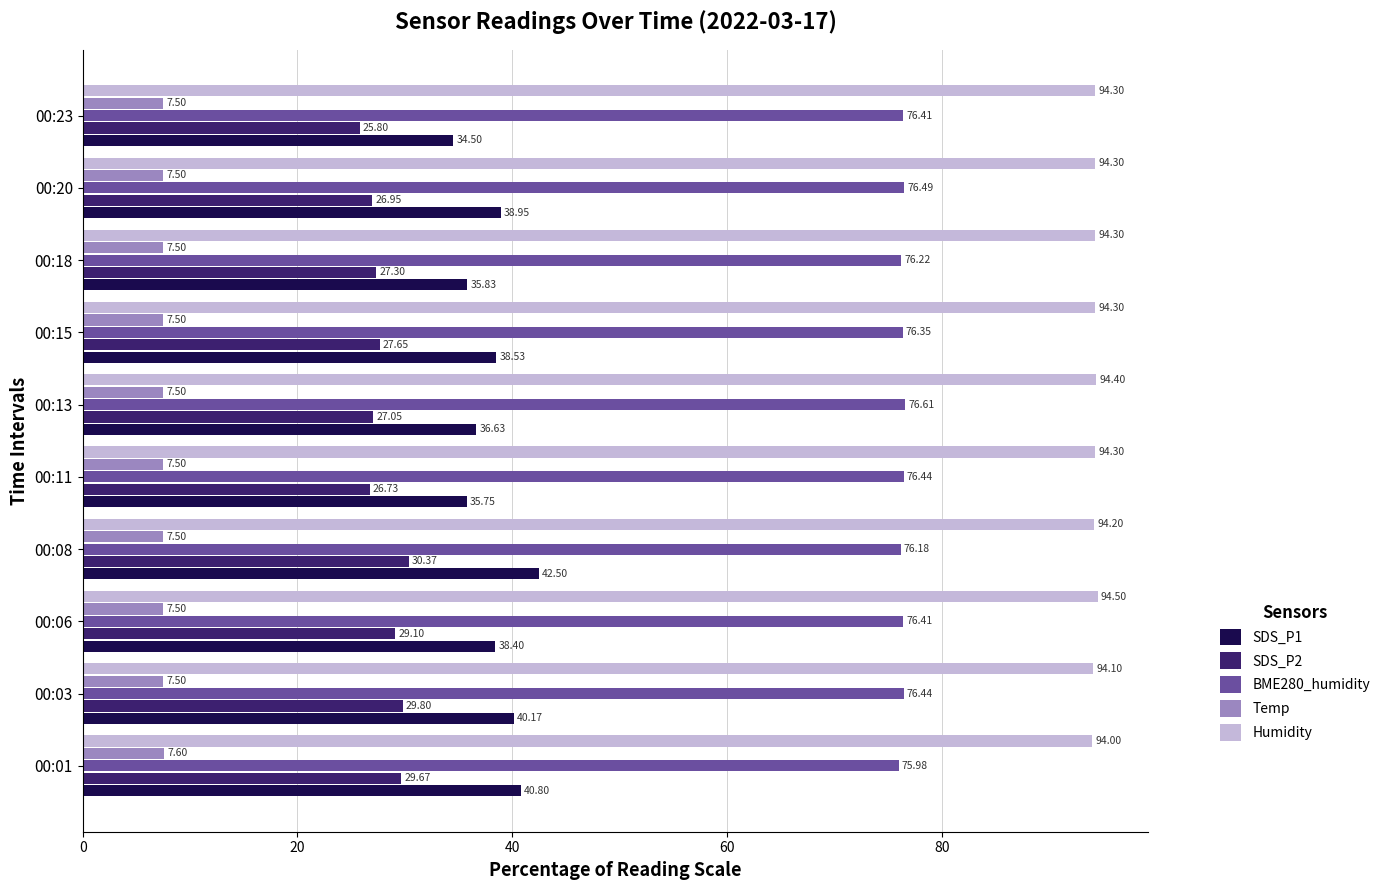

What is the lowest value of the BME280_humidity series?

76.0